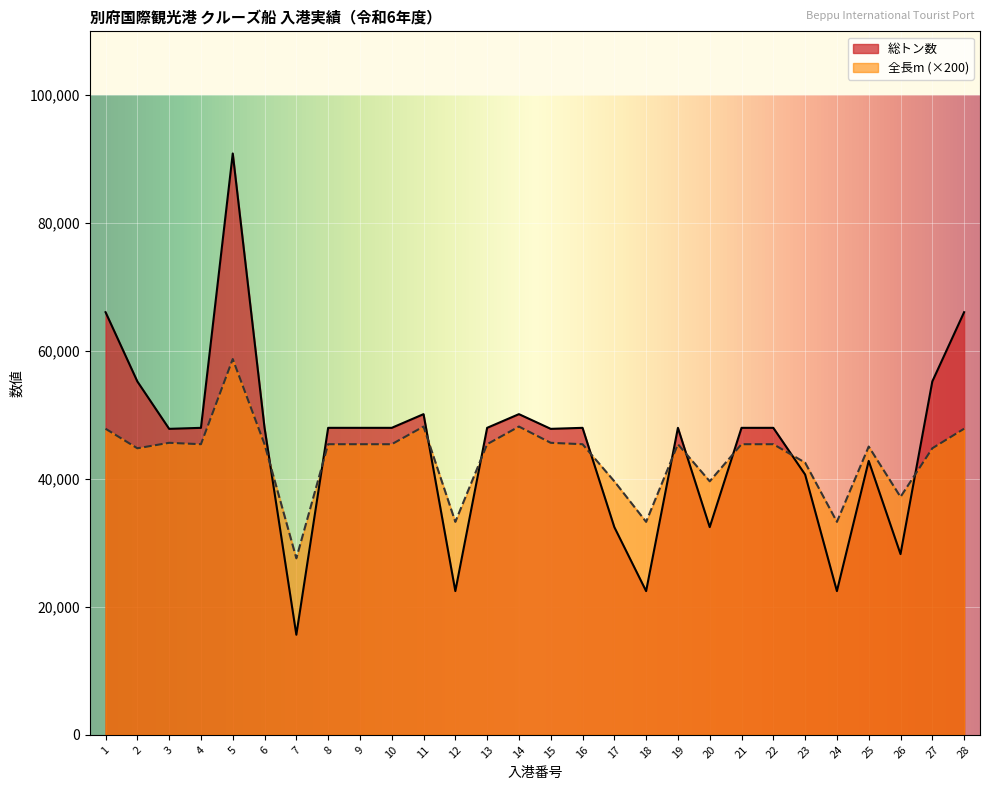

What is the sum of the 全長m values at 22 and 12?

78740